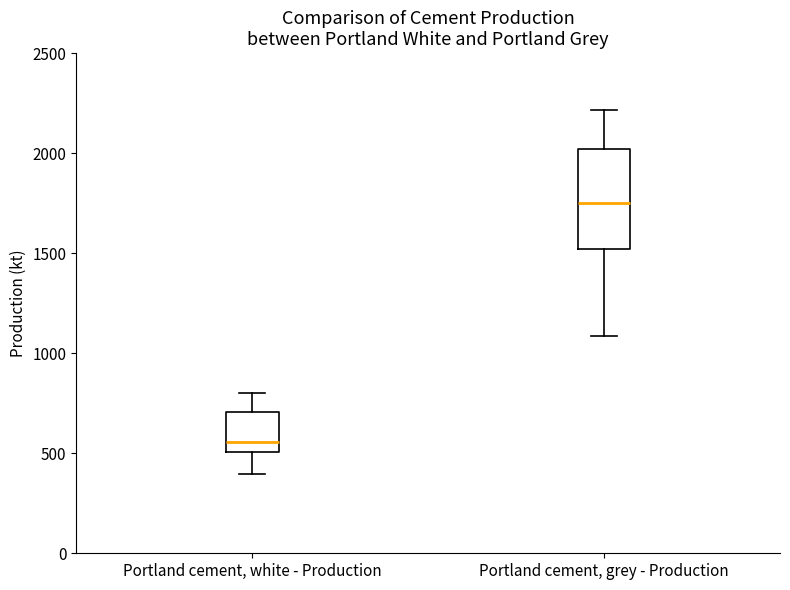

Reading left to right, transcribe this box plot: for each box, give where its median line is, the range the box spans, and where its two whiskers end, as read against the y-axis. The values are not printed on the chart, so give them approximately, as read against the axis.

Portland cement, white - Production: median 550, box 500 to 700, whiskers 400 to 800
Portland cement, grey - Production: median 1750, box 1500 to 2000, whiskers 1100 to 2200